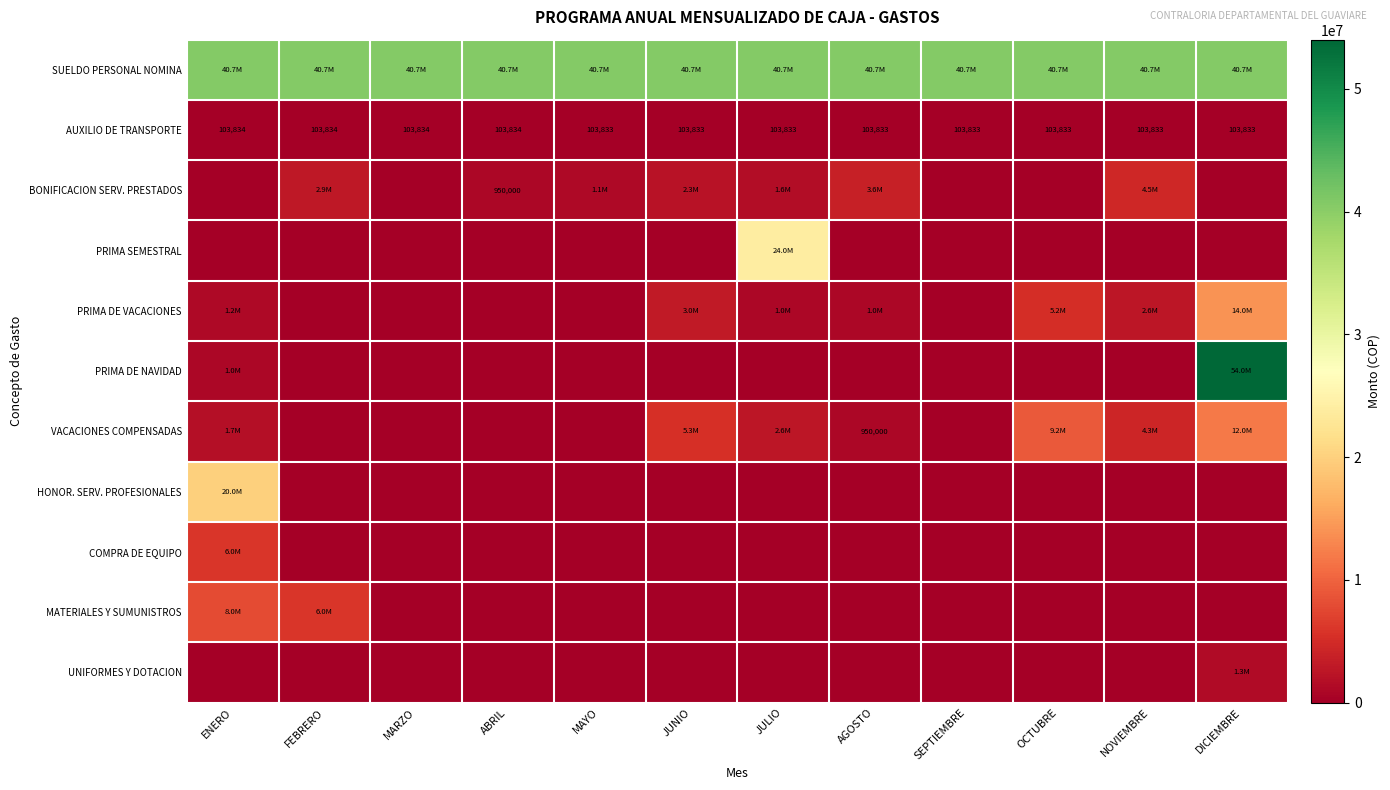

What is the difference between the highest and lowest values at SEPTIEMBRE?

40685944